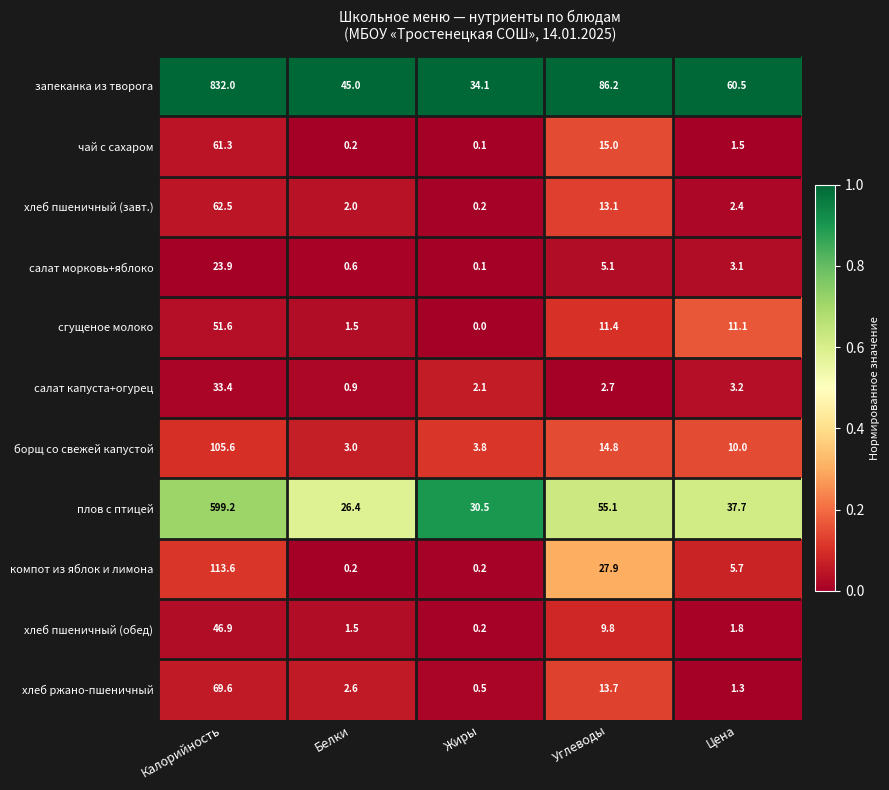

Read the хлеб пшеничный (обед) value at Белки.

1.5